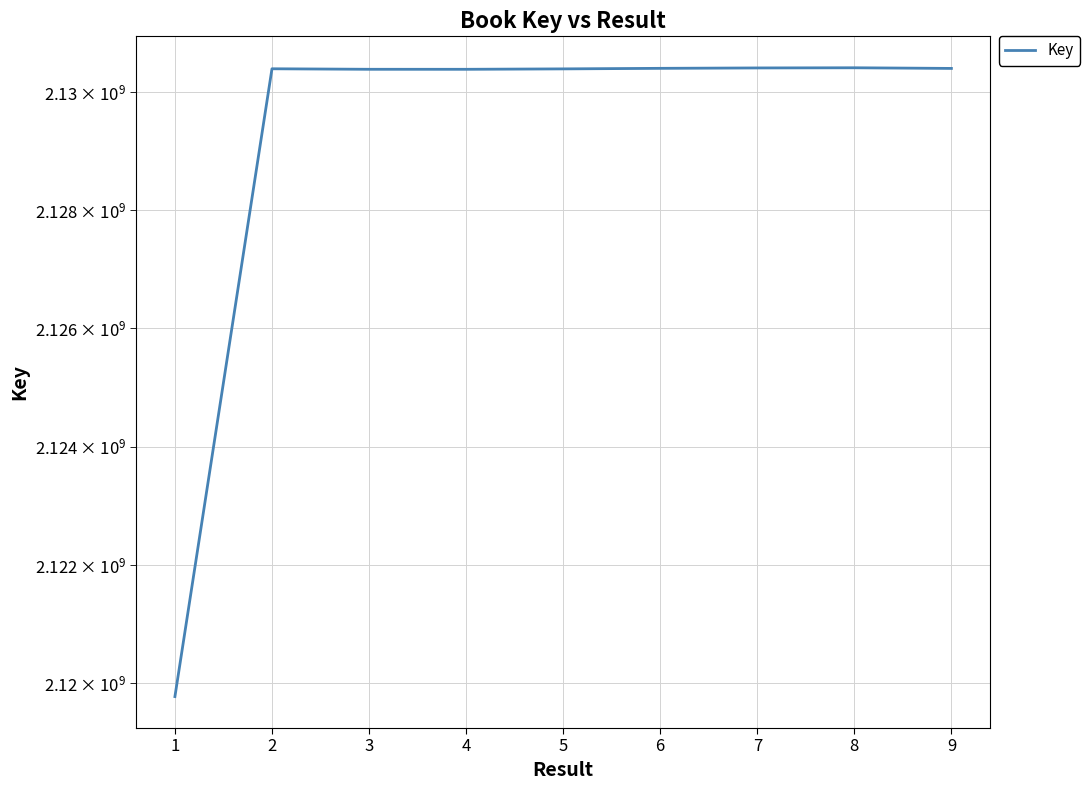

What is the value of the 2nd point from the left?

2130393783